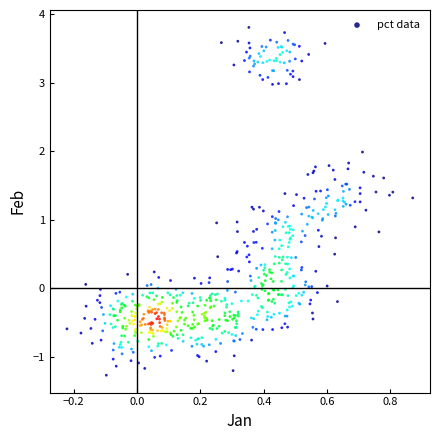

What is the range of Y values (max minus min)?

5.1